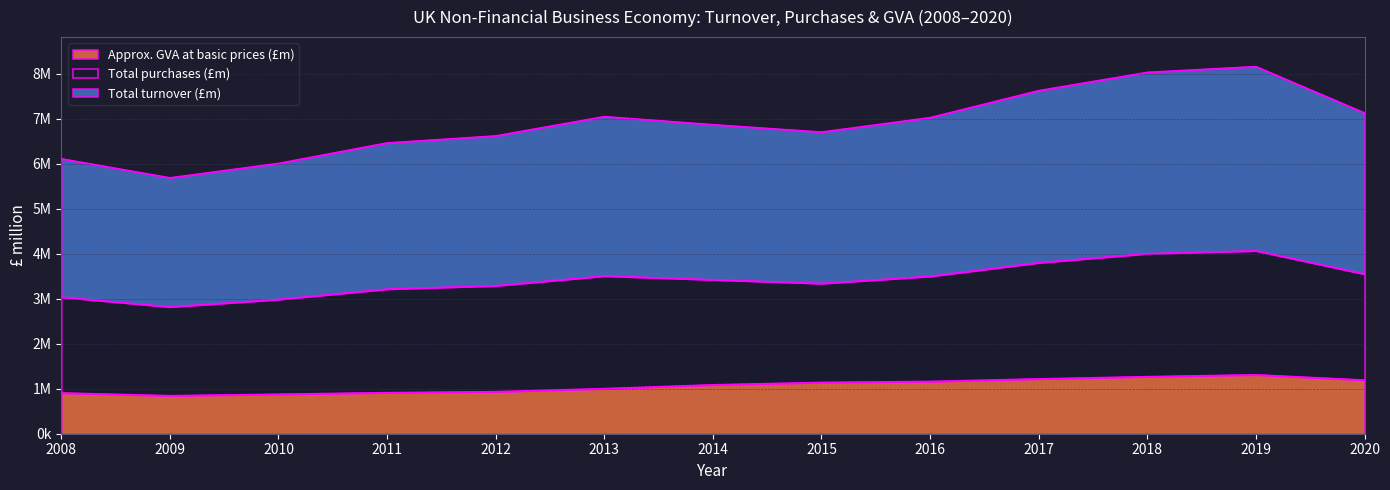

The Approx. GVA at basic prices (£m) series shows 1089861 at 2014. True or false?

True